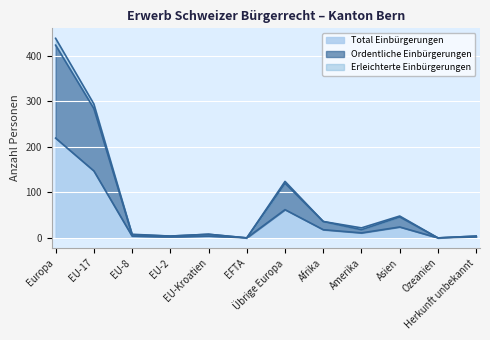

True or false: Ordentliche Einbürgerungen has more than 0 interior local peaks.

True